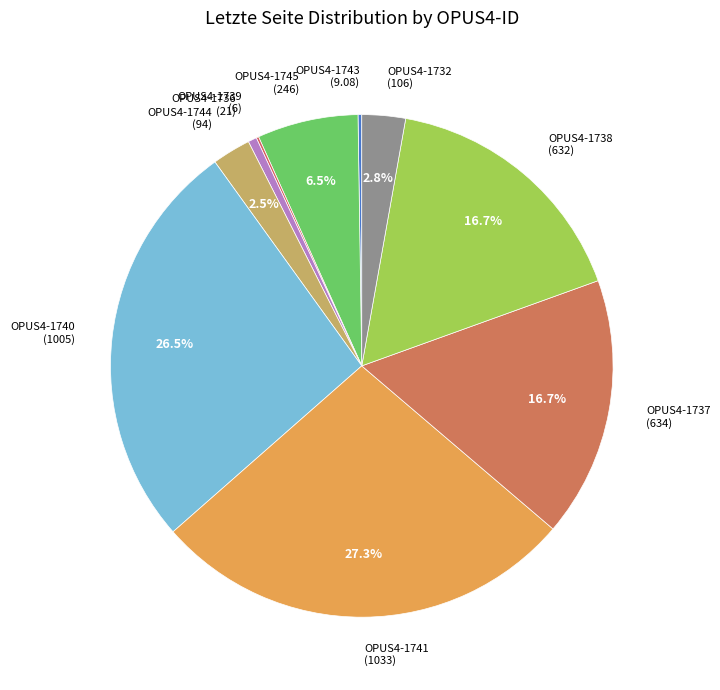

What is the ratio of the value at OPUS4-1737 (634) to the value at OPUS4-1732 (106)?

6.0